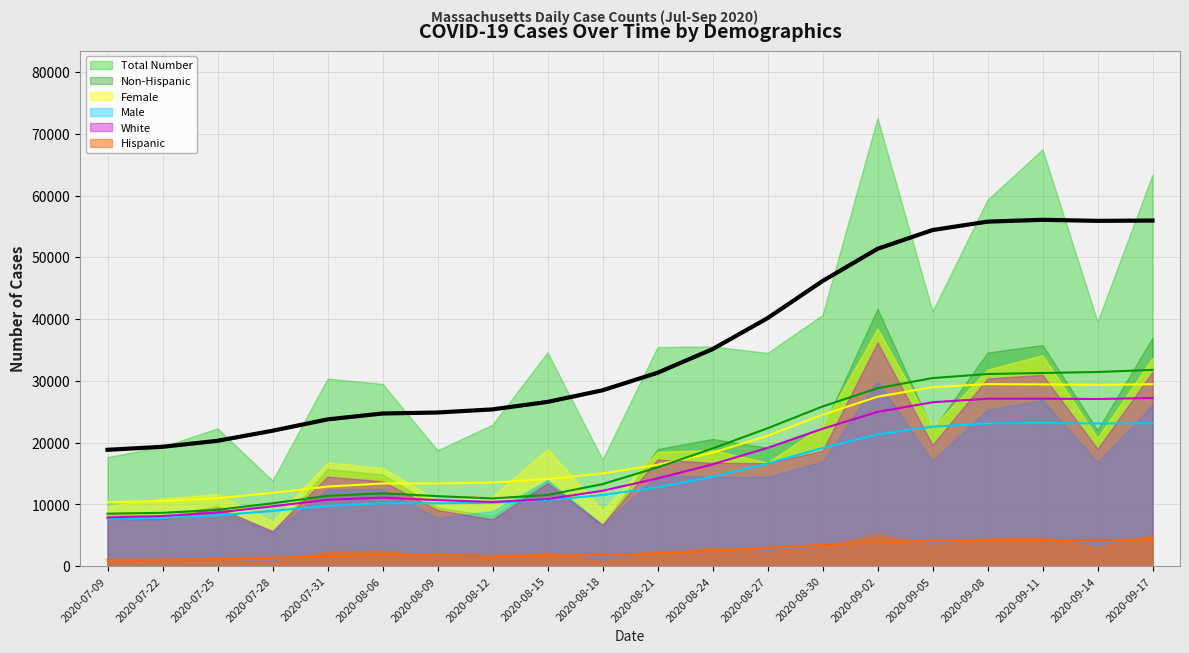

How many lines are shown in the chart?

6